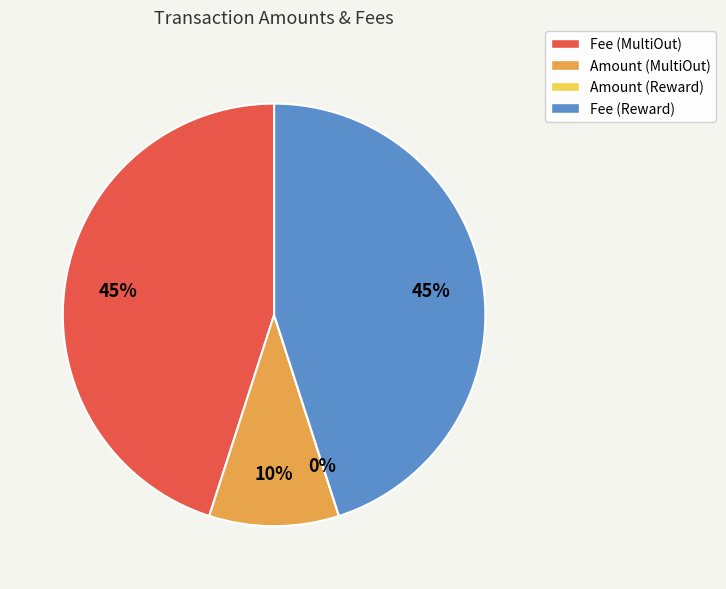

What percentage is the Fee (Reward) slice, to the nearest percent?

45%